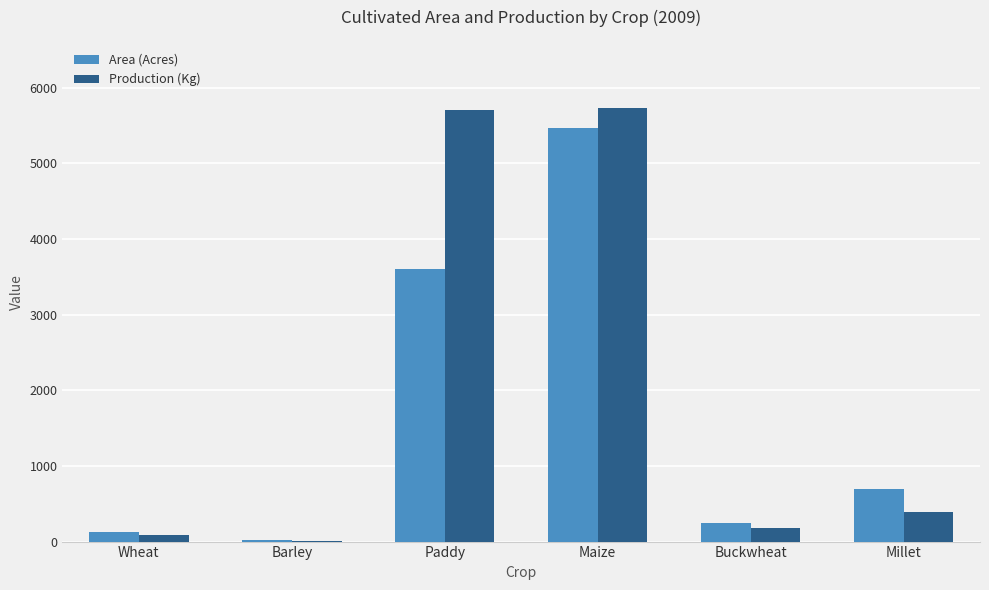

Between Barley and Millet, which series saw the biggest shift?

Area (Acres)